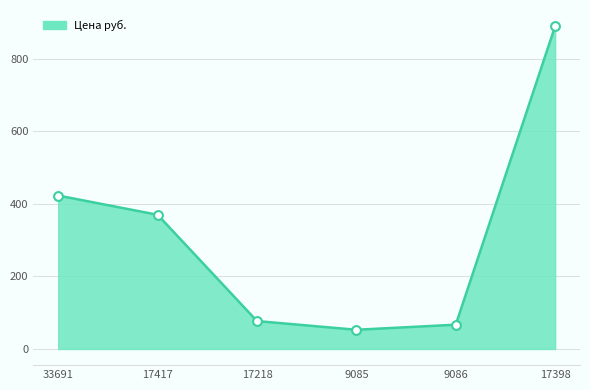

What is the change in value from 9085 to 17398?

+837